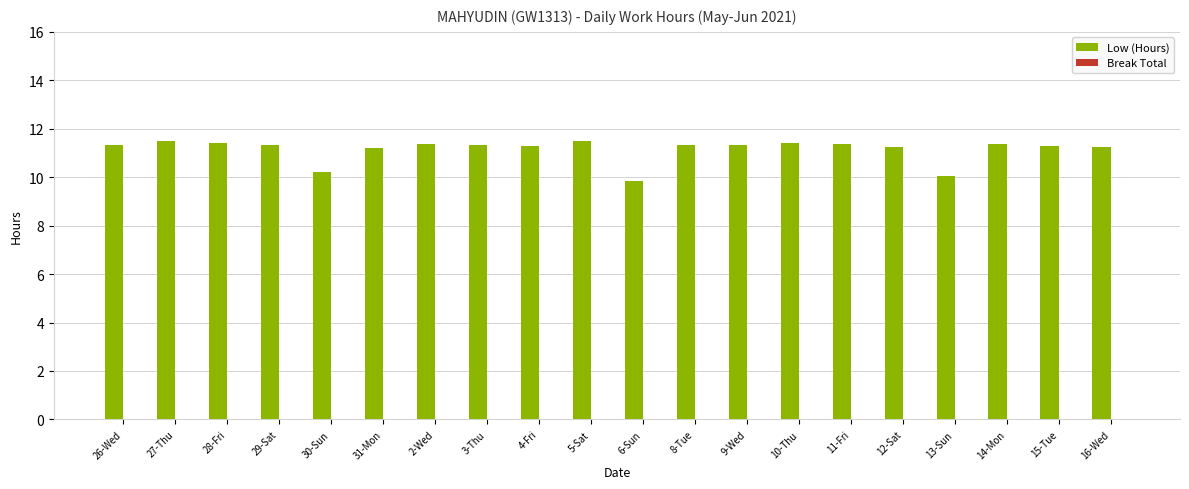

What is the change in value from 30-Sun to 3-Thu?

+1.1